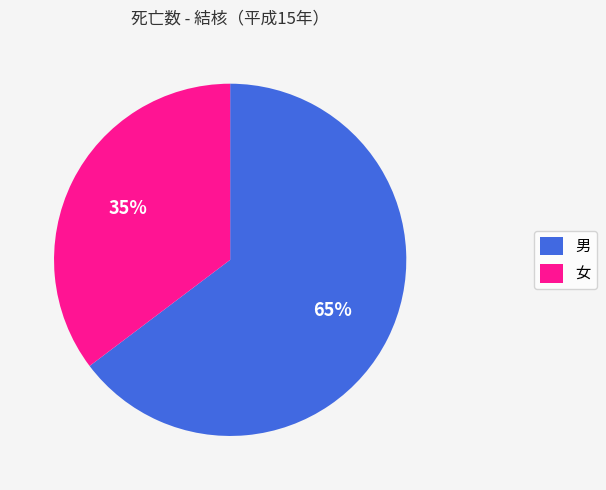

To the nearest percent, what is the combined percentage of 男 and 女?

100%